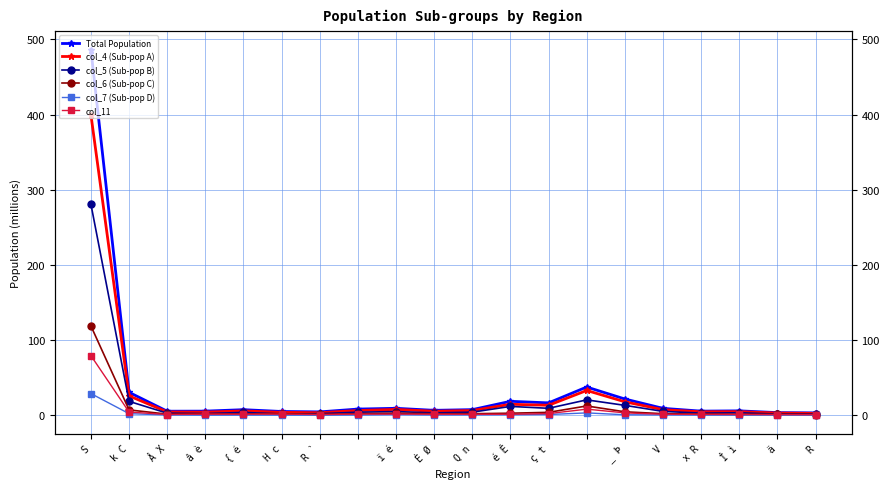

Which series has the largest range (max minus min)?

Total Population